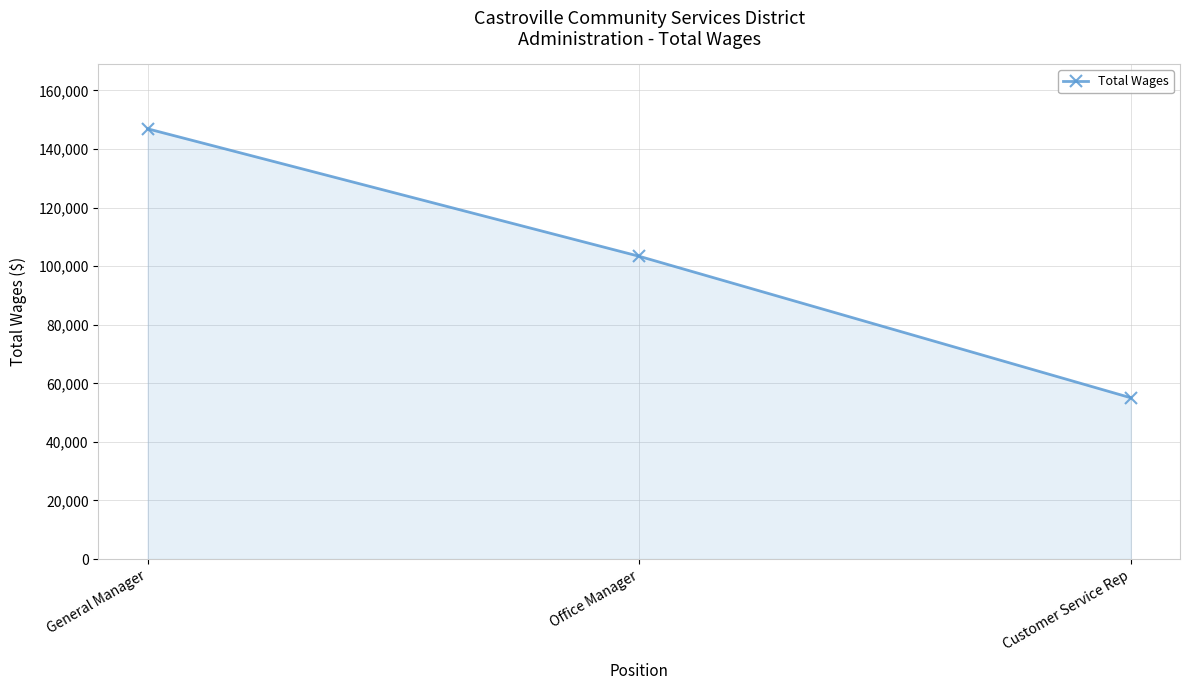

What is the label of the 1st point from the left?

General Manager